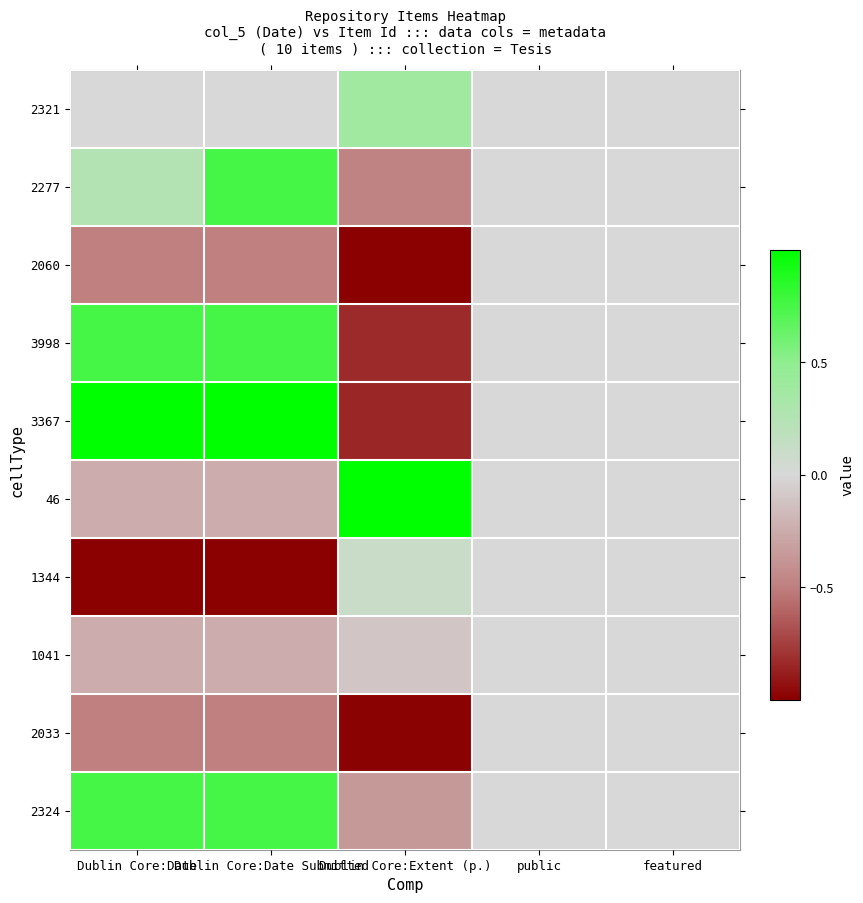

How many distinct data groups are displayed?

10